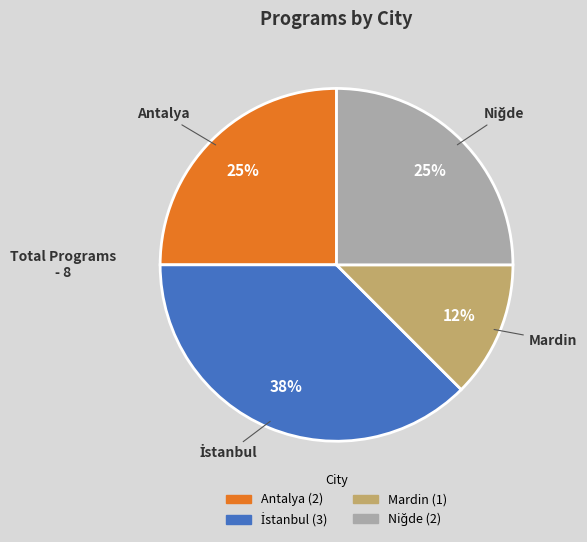

To the nearest percent, what portion does Antalya represent?

25%